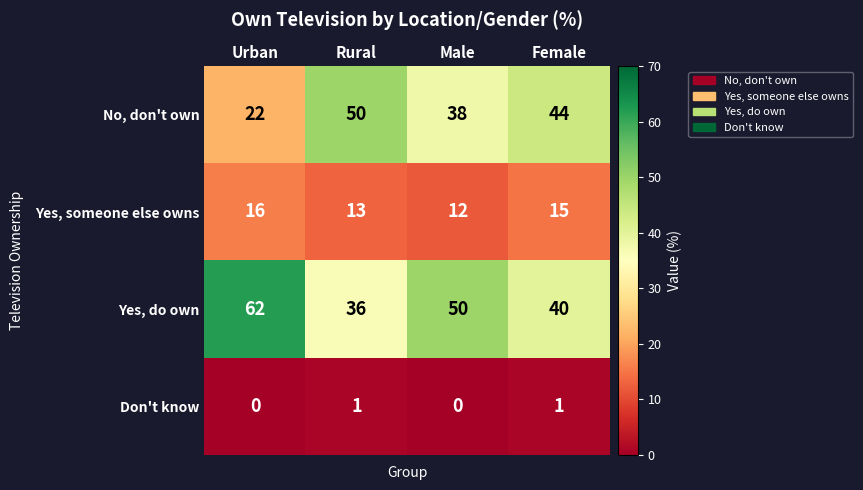

What is the average value of the Yes, someone else owns series?

14